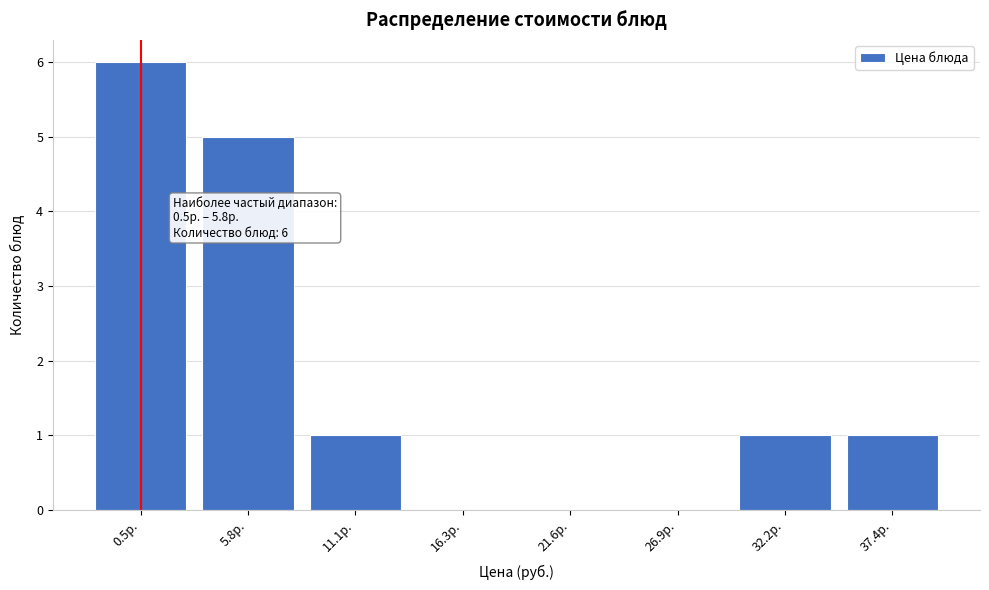

Reading left to right, extract all data points from this chart.

0.5р.=6	5.8р.=5	11.1р.=1	16.3р.=0	21.6р.=0	26.9р.=0	32.2р.=1	37.4р.=1